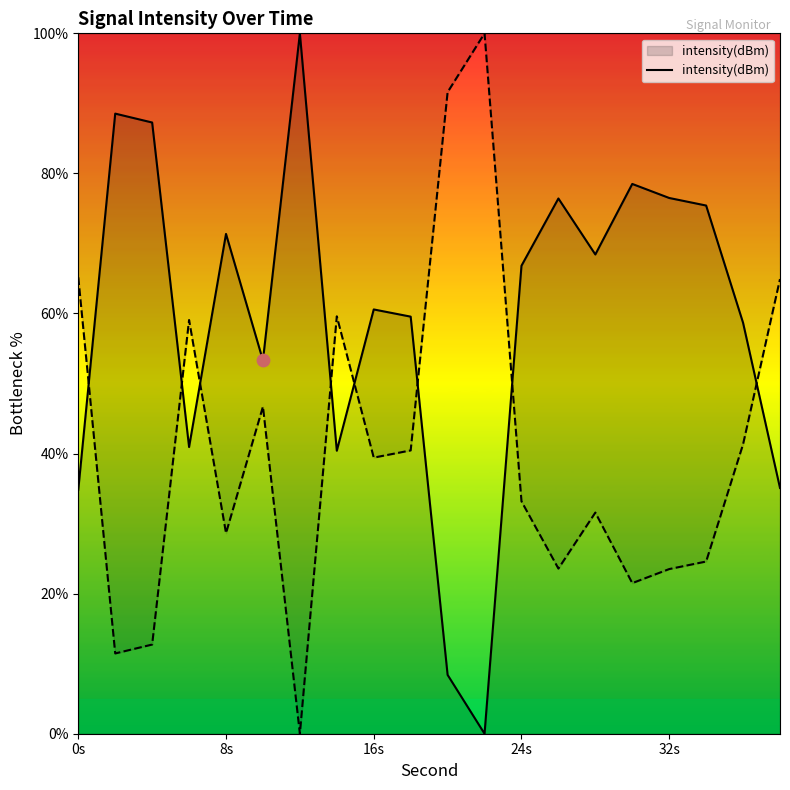

The intensity(dBm) series shows 121.0 at 8s. True or false?

False